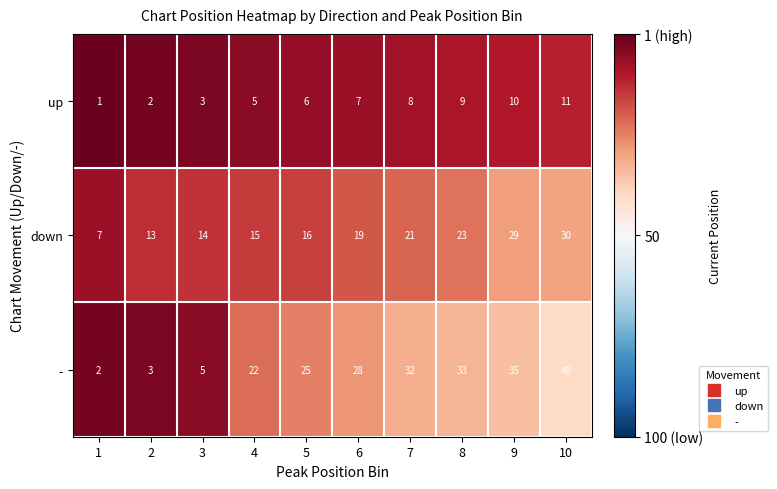

What is the difference between the maximum and second lowest values in the down series?

17